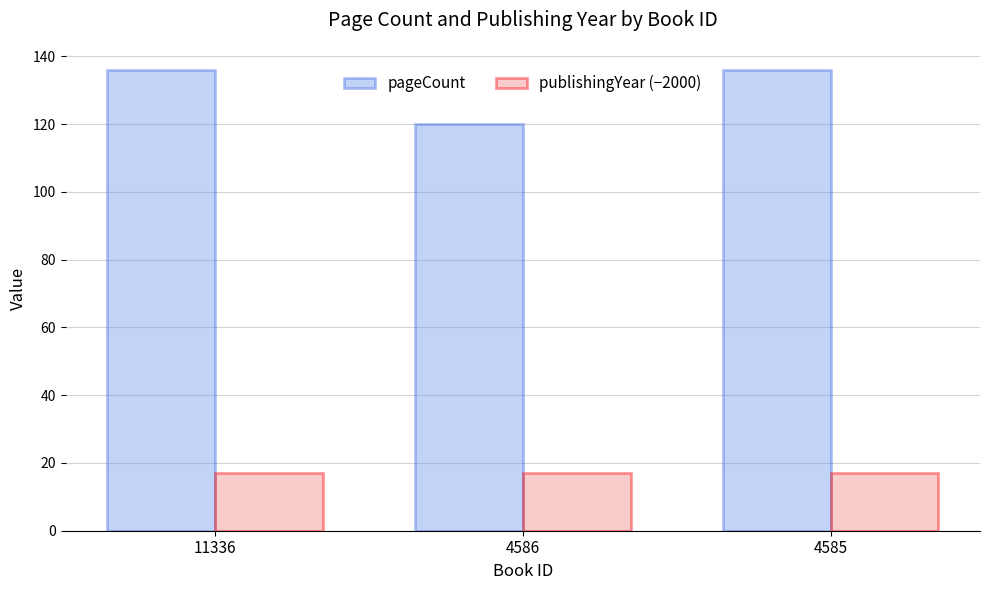

Which series has the largest range (max minus min)?

pageCount